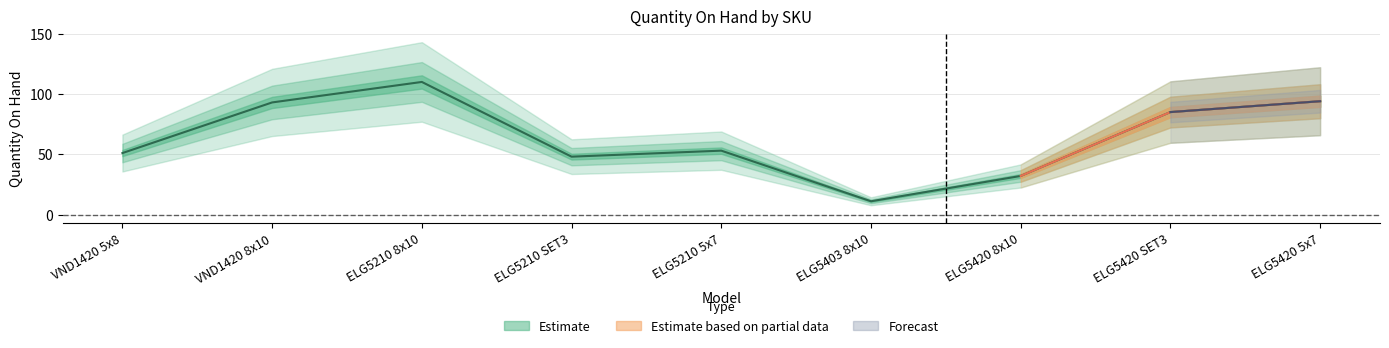

Where does the In Stock (Non-zero) series first go above 53?

VND1420 8x10